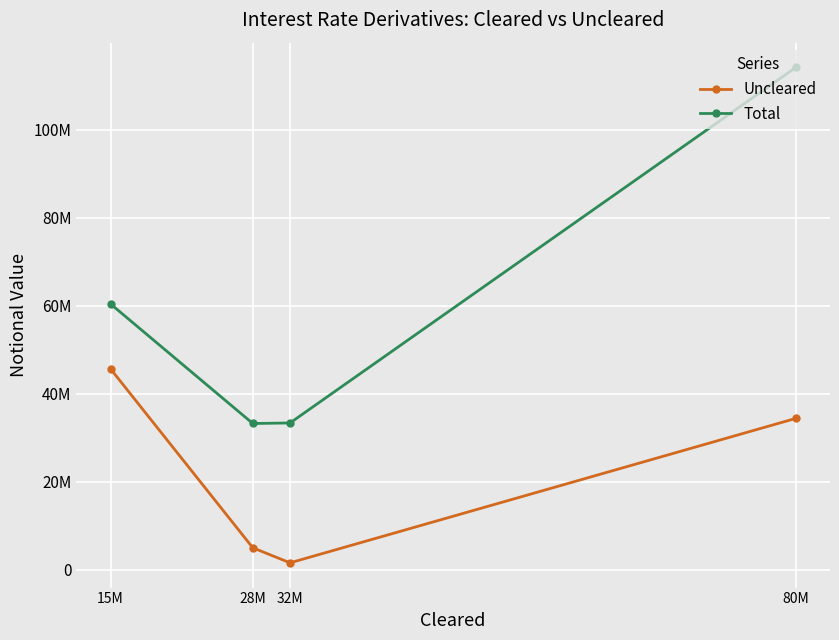

True or false: Total has a value of 72285870 at 80M.

False